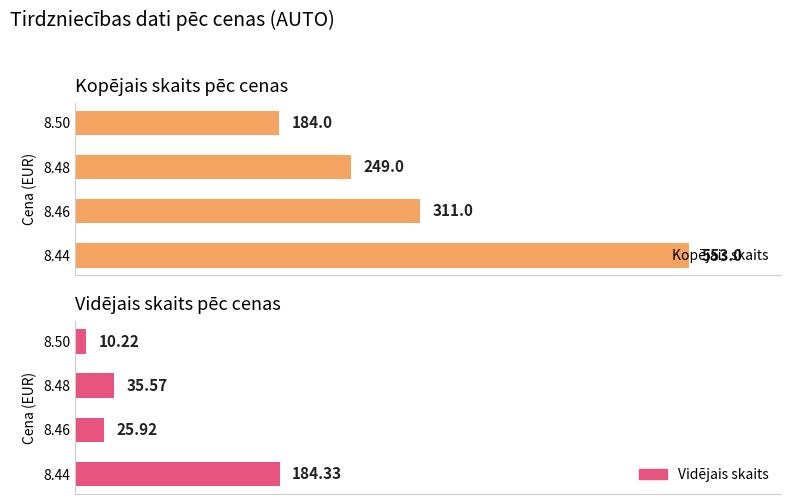

What is the spread (max minus min) of values at 8.44?

368.7